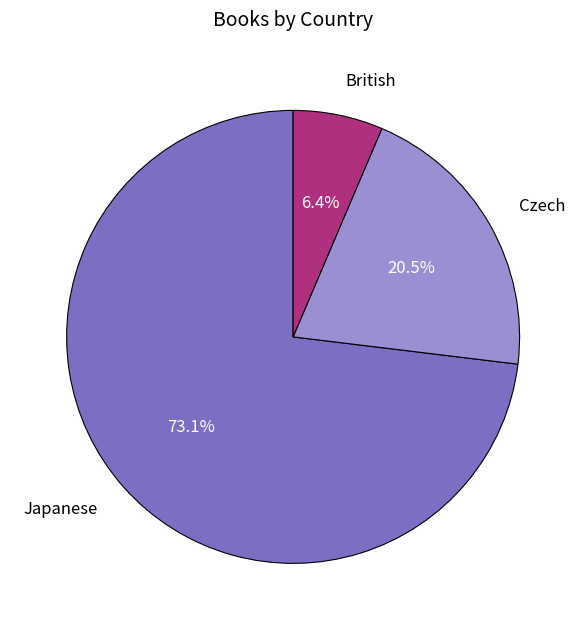

Which has a higher value, Japanese or British?

Japanese